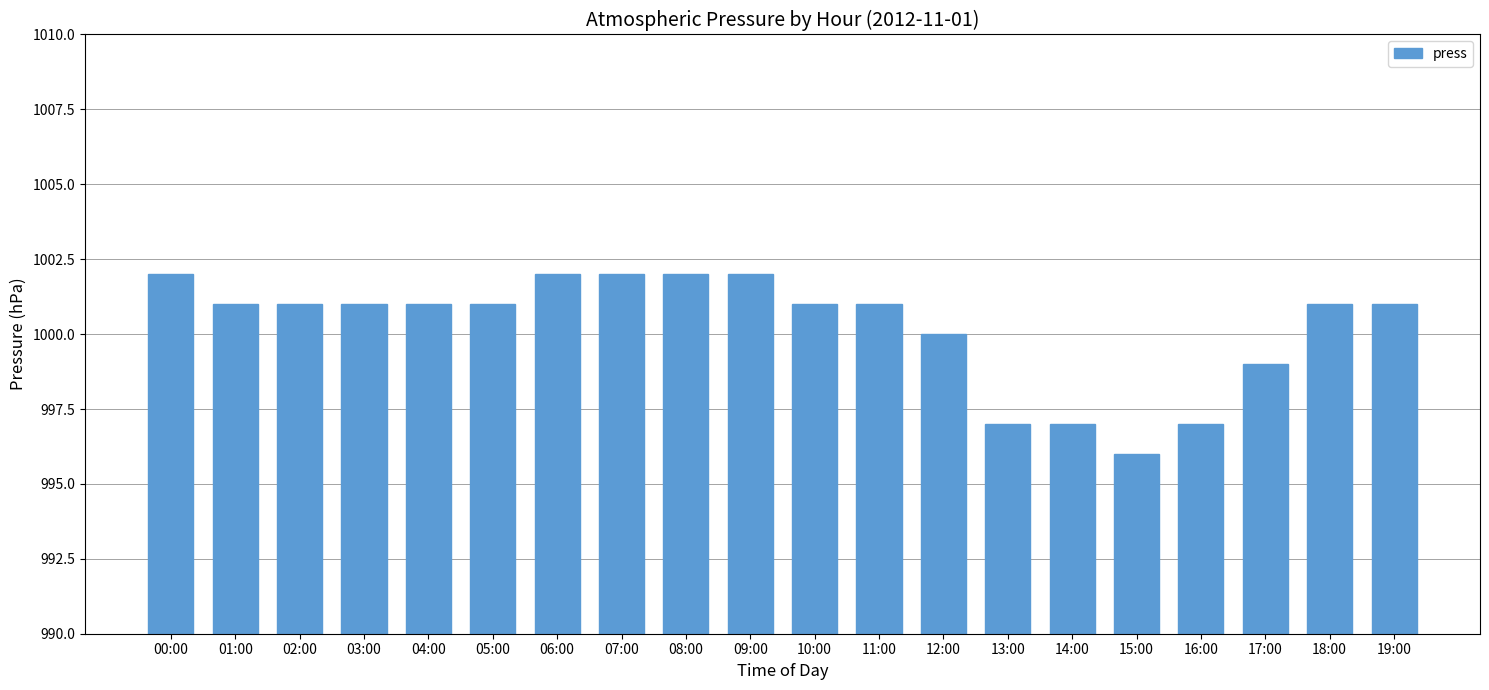

What is the sum of the values at 19:00 and 04:00?

2002